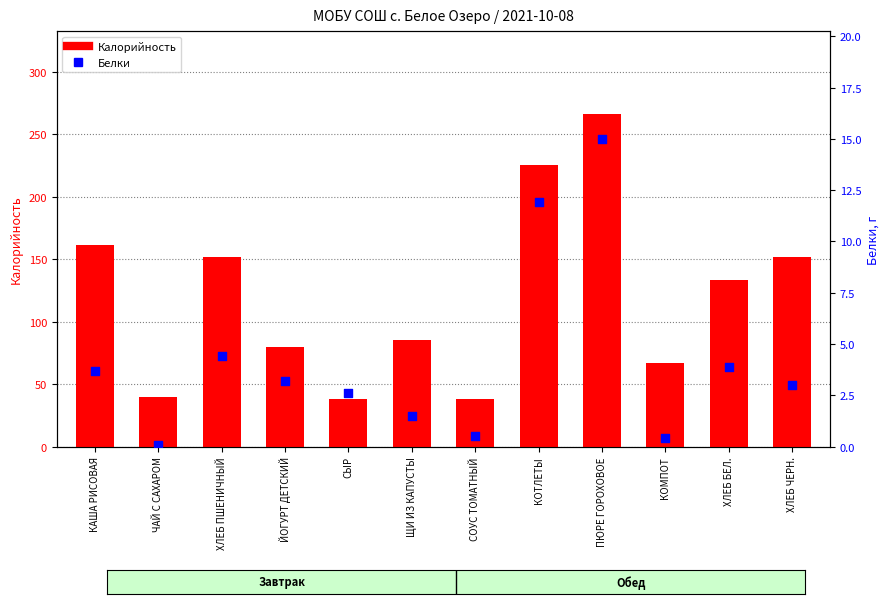

Which series has the largest total across all categories?

Калорийность